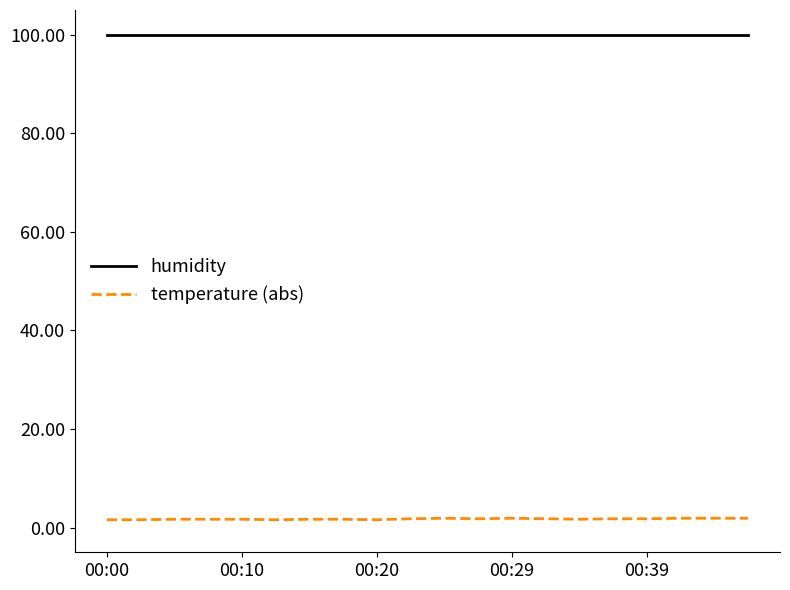

True or false: temperature (abs) and humidity cross at least once.

False